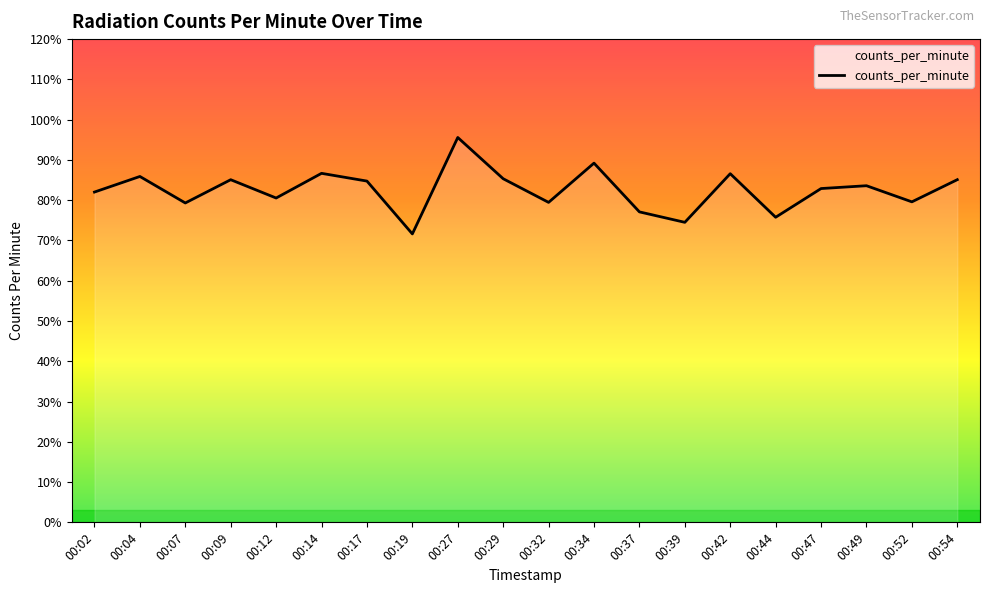

Count the number of categories in the chart.

20